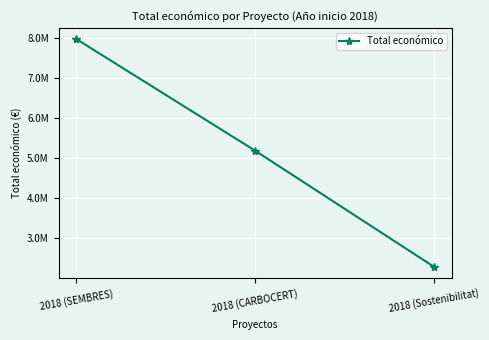

Does the chart have visible grid lines?

Yes